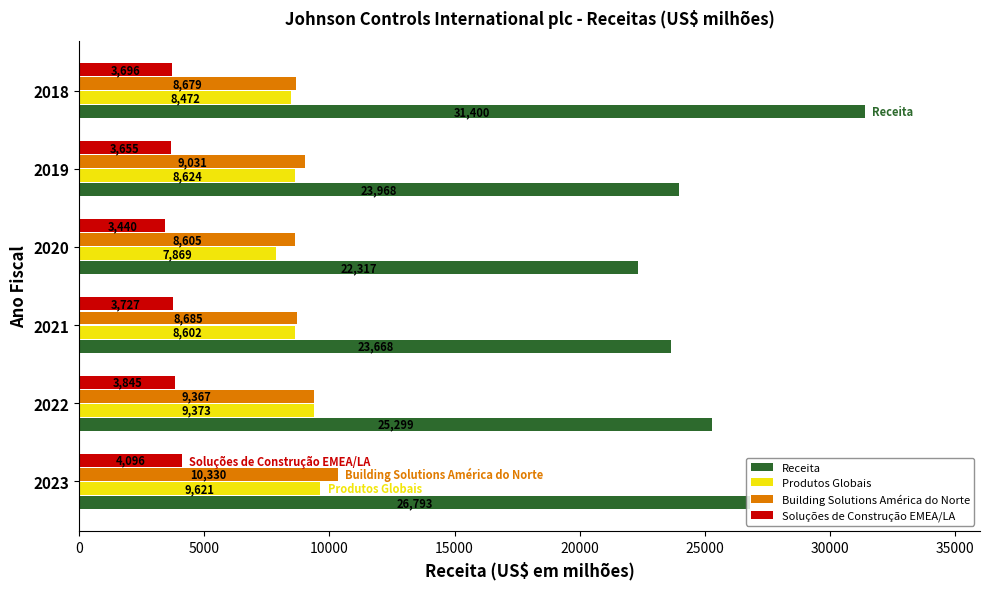

The Receita series shows 36932 at 2023. True or false?

False